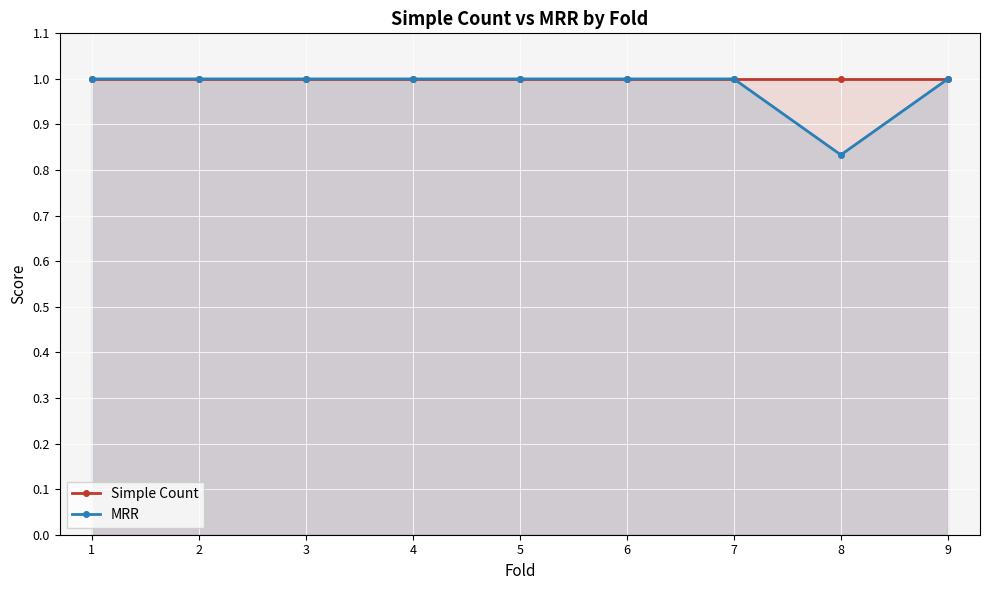

At 8, list the series in order from largest to smallest.

Simple Count, MRR